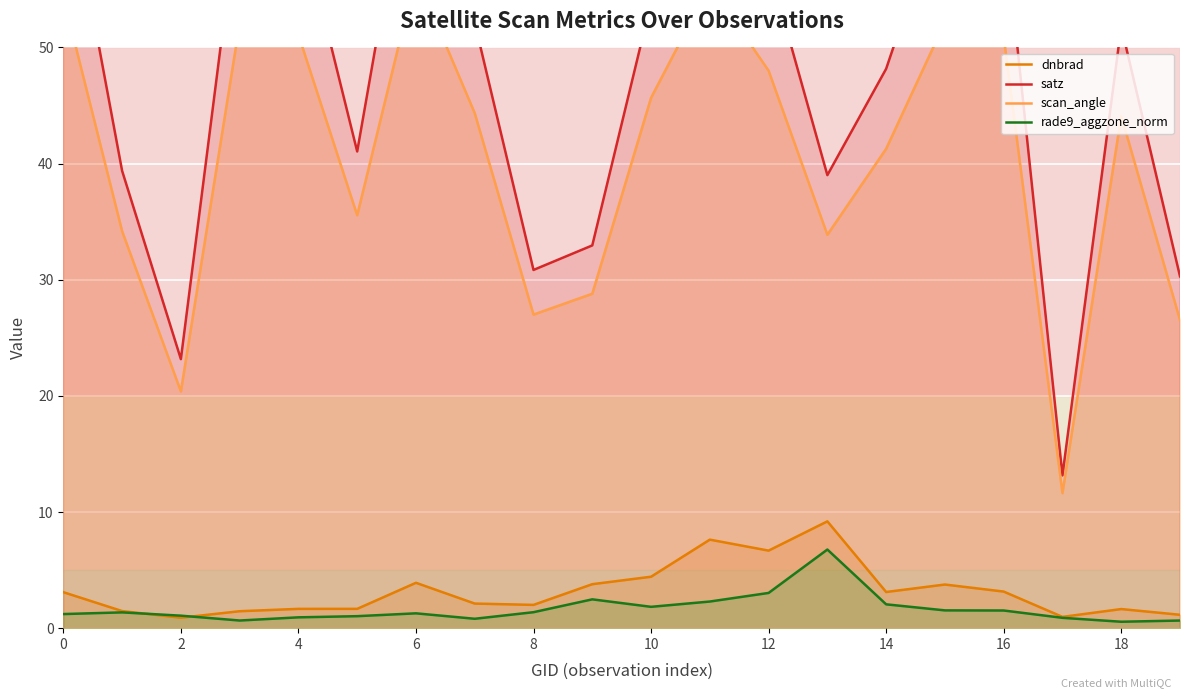

What is the difference between the maximum and minimum values in the dnbrad series?

8.3